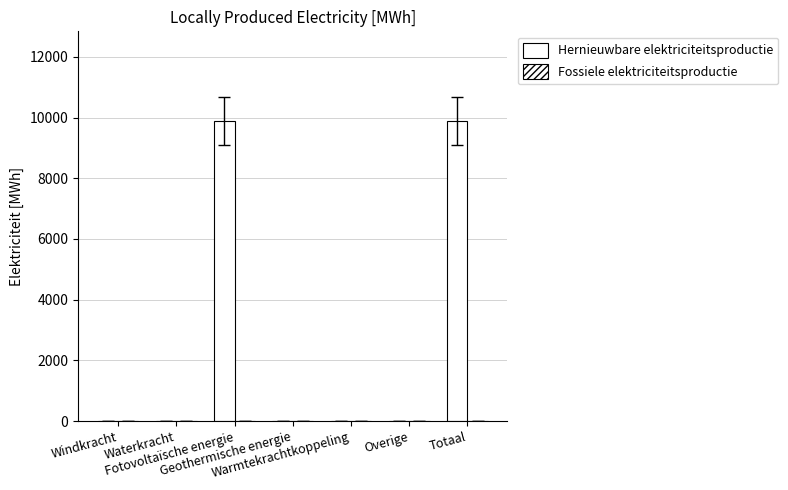

How many data points are above 0?

2